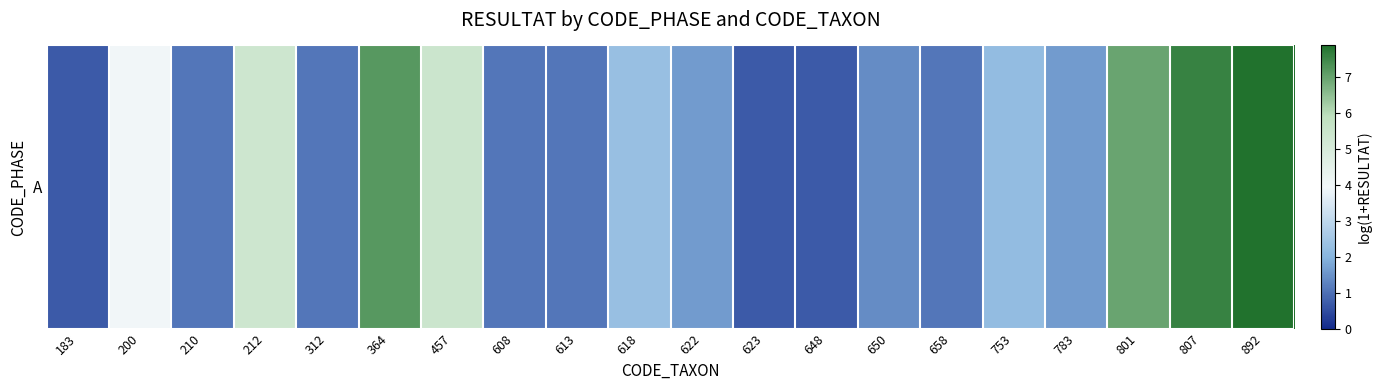

Which label corresponds to the largest value in the chart?

892